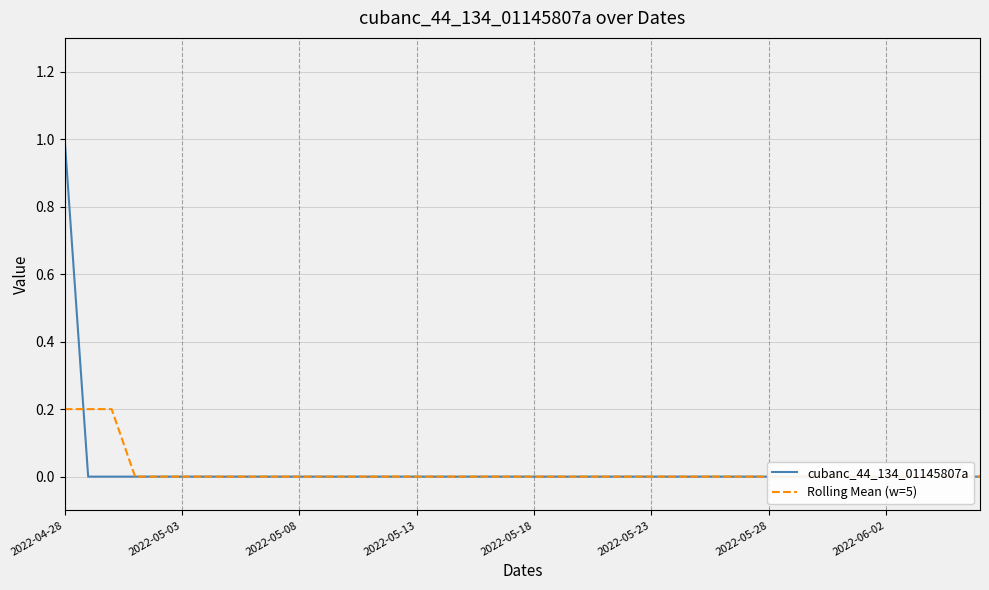

True or false: cubanc_44_134_01145807a and Rolling Mean (w=5) intersect in this chart.

True